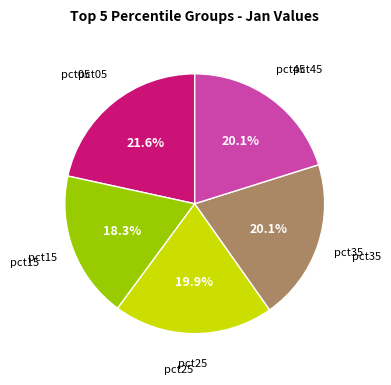

Is there a majority slice in this chart?

No